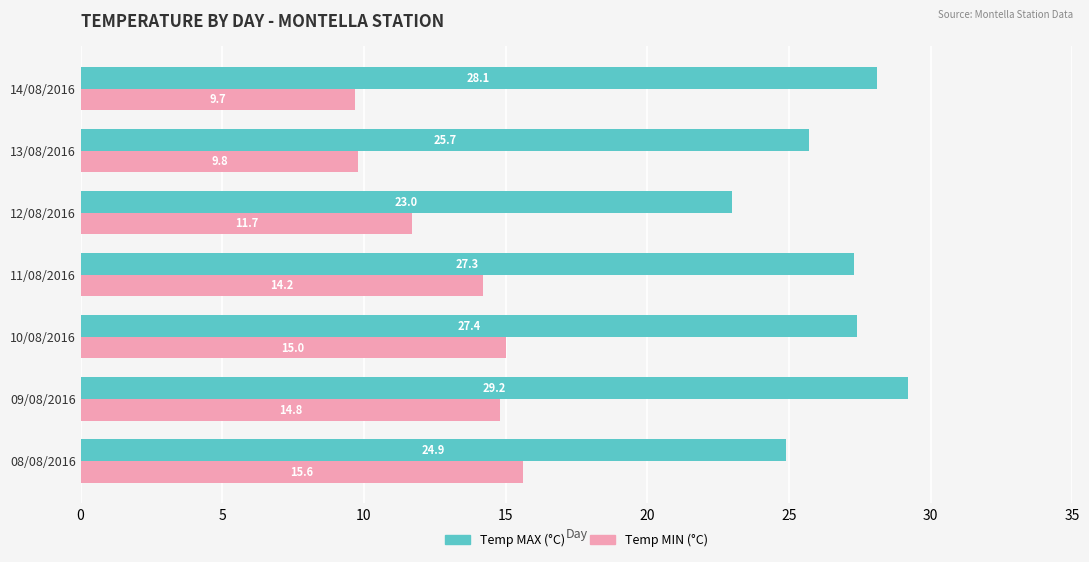

What is the total value across all series at 09/08/2016?

44.0